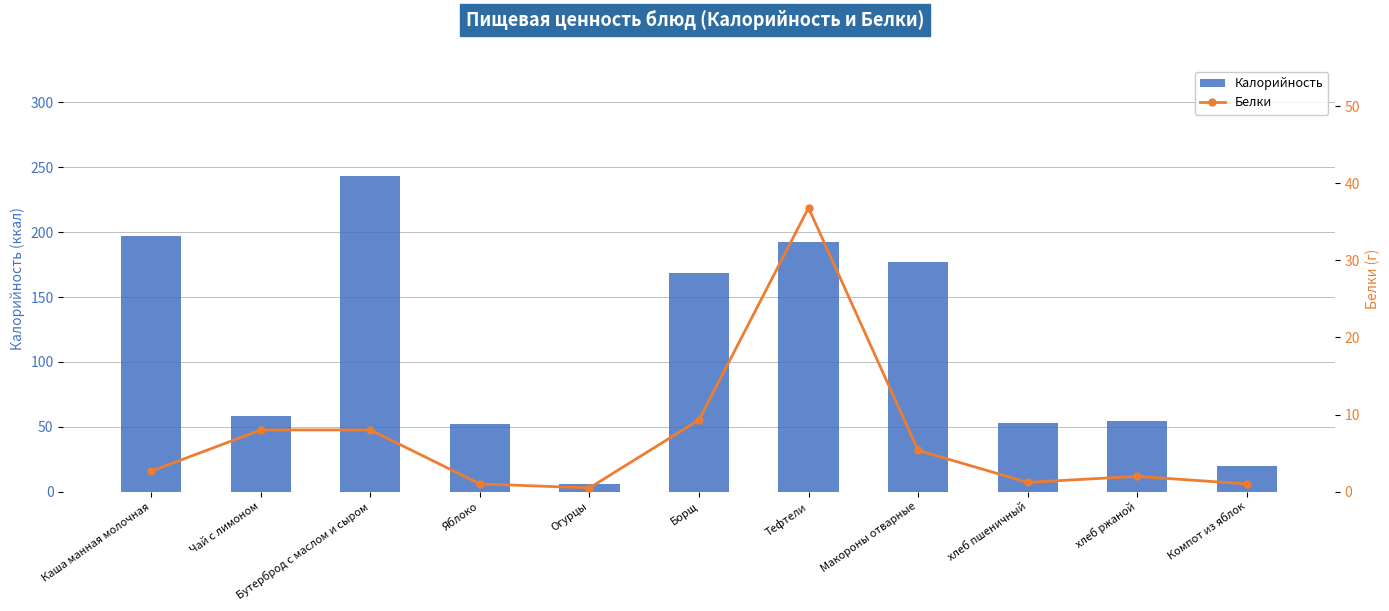

Rank the series by their average value, from highest to lowest.

Калорийность, Белки